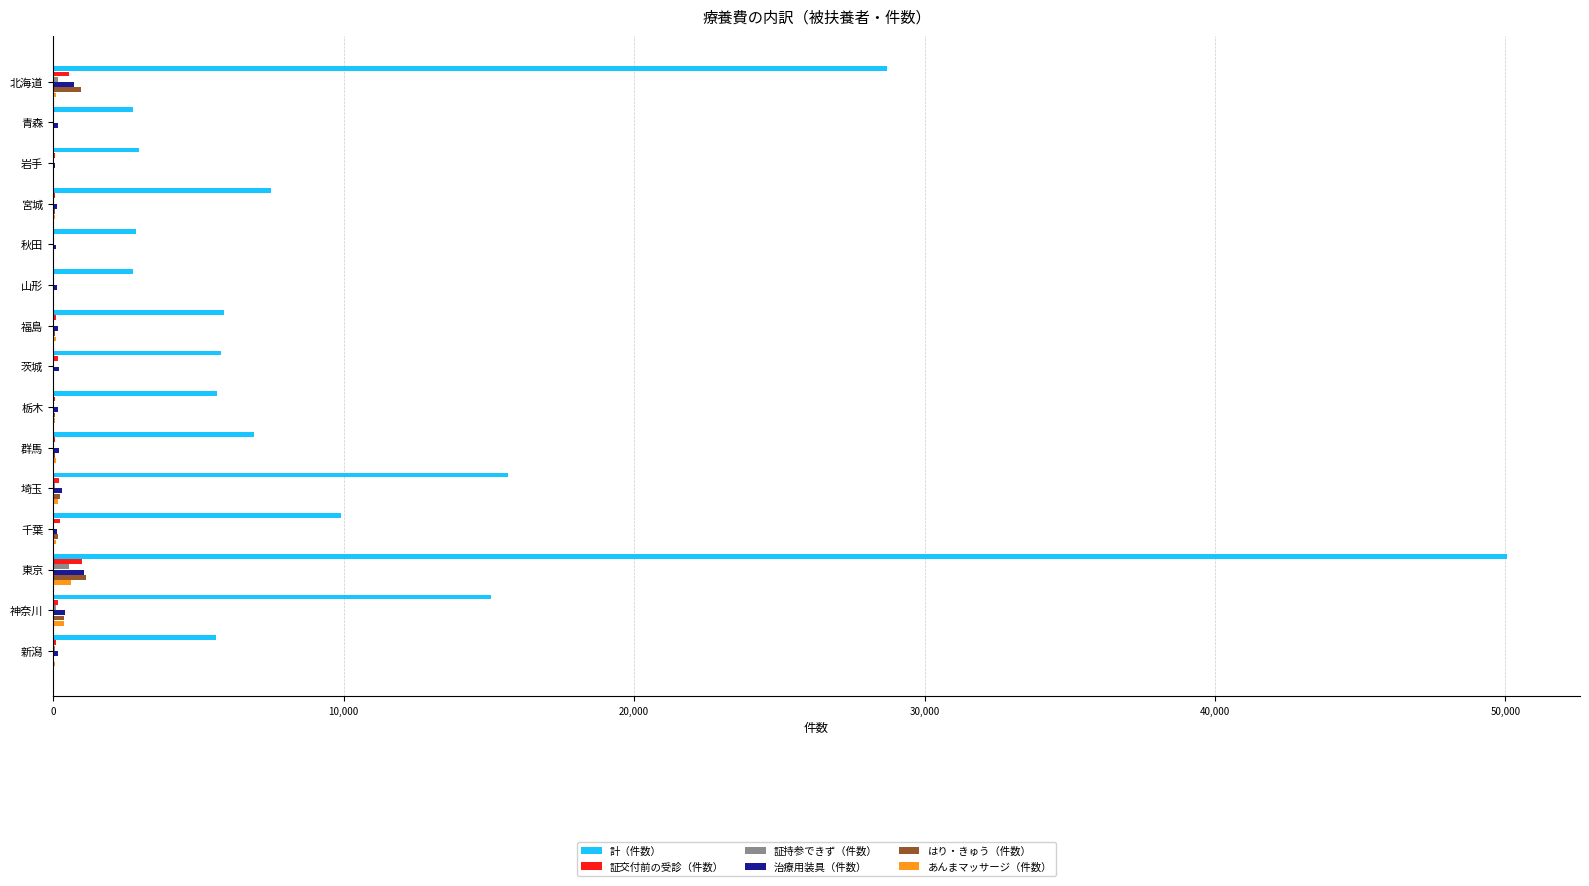

What is the sum of all はり・きゅう（件数） values?

3231